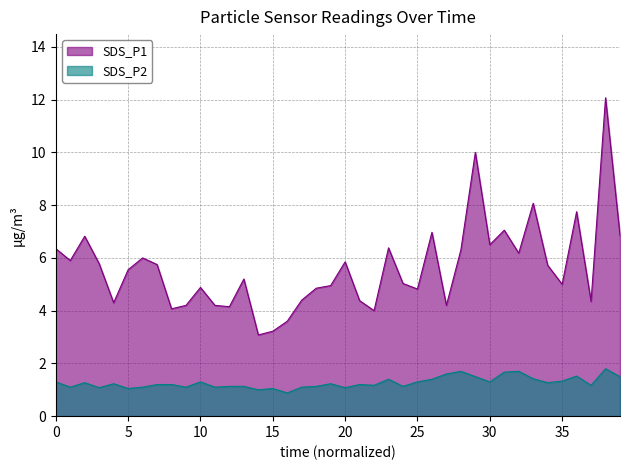

How many values in the SDS_P1 series are below 5?

17